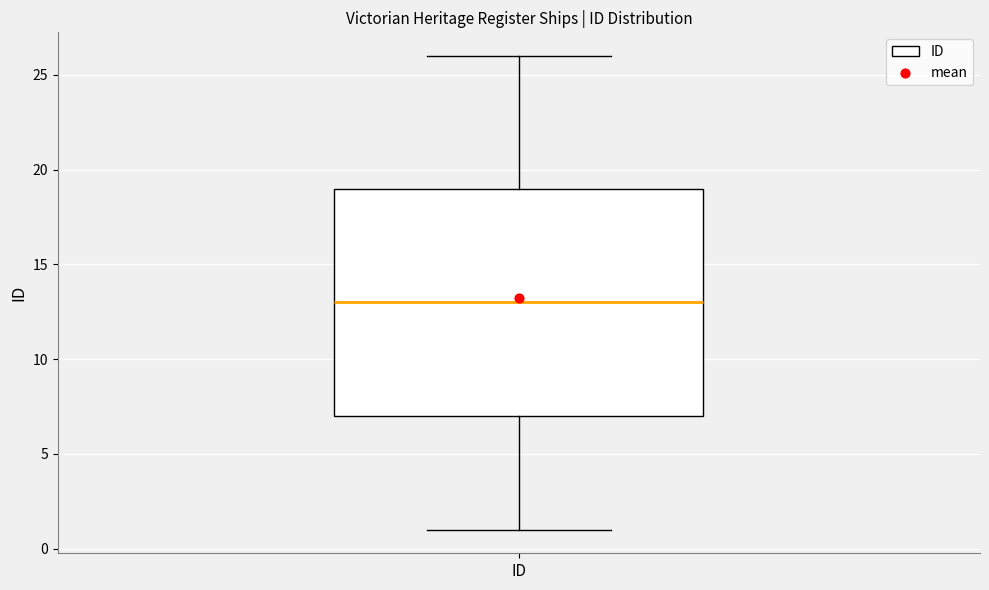

Read this box plot against the y-axis: the position of the median line, the range covered by the box, and the ends of both whiskers. The values are not printed on the chart, so give them approximately, as read against the axis.

median 13, box 7 to 19, whiskers 1 to 26